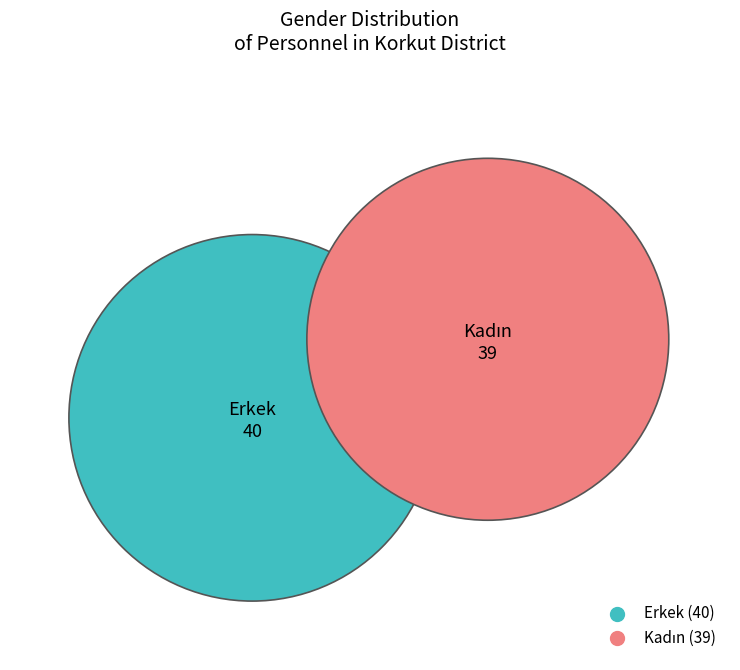

What is the smallest slice in the pie chart?

Kadın